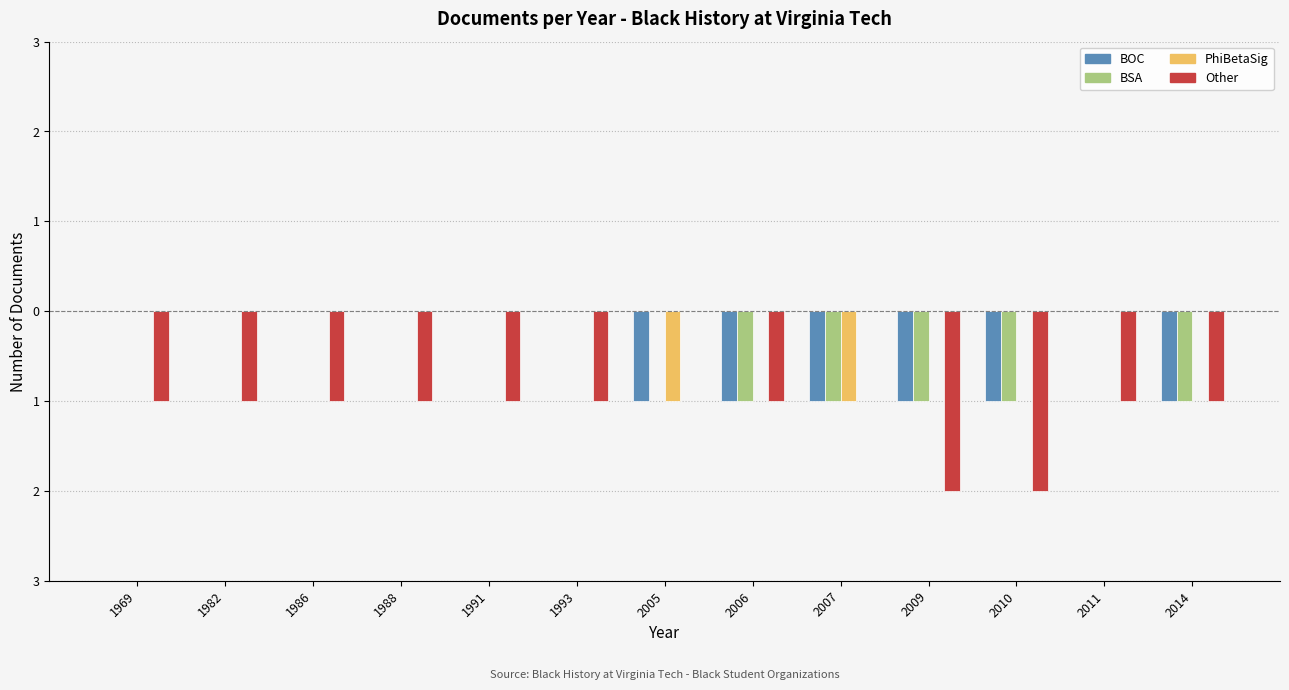

Is the value of PhiBetaSig at 2005 greater than the value of BOC at 2005?

No